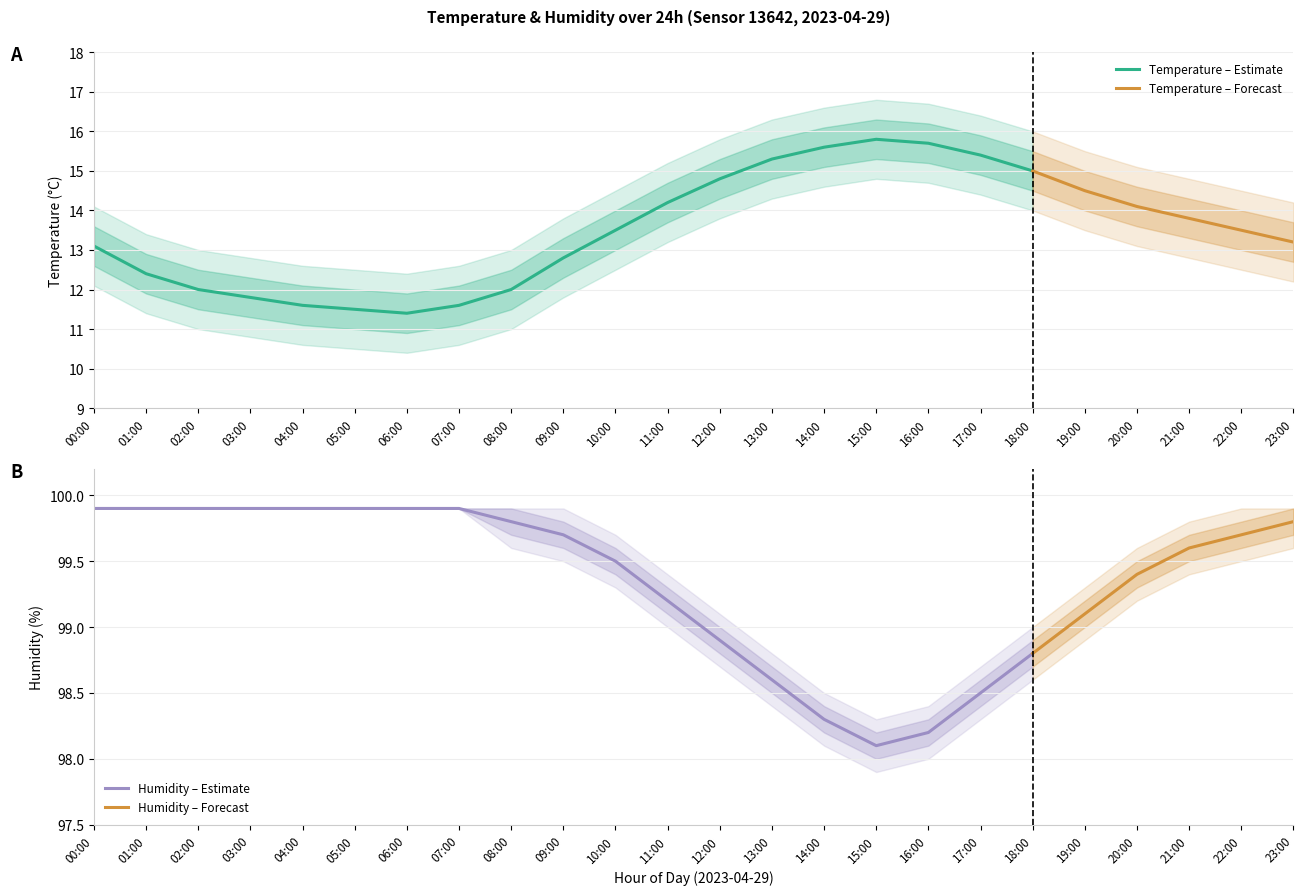

How many distinct data groups are displayed?

2